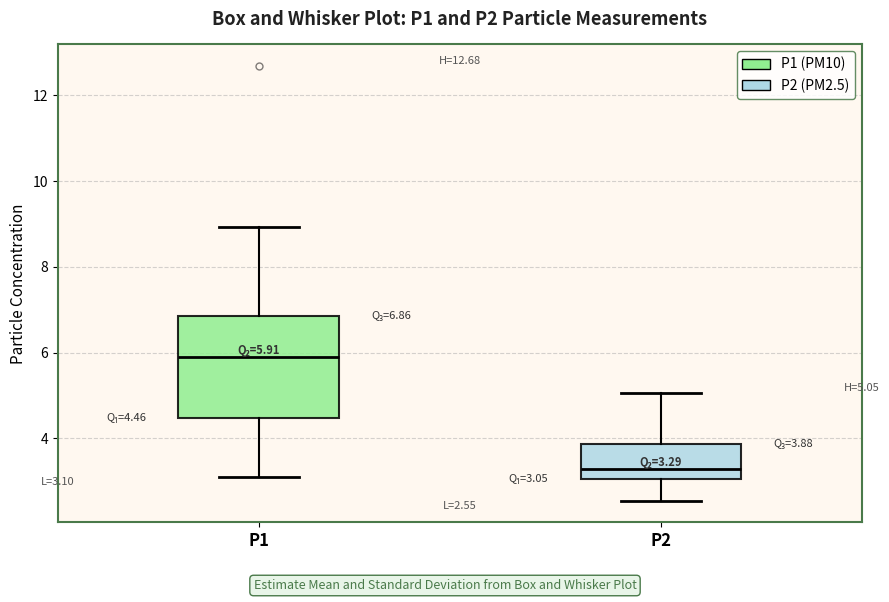

Which box is the tallest, from its lower edge to its upper edge?

P1